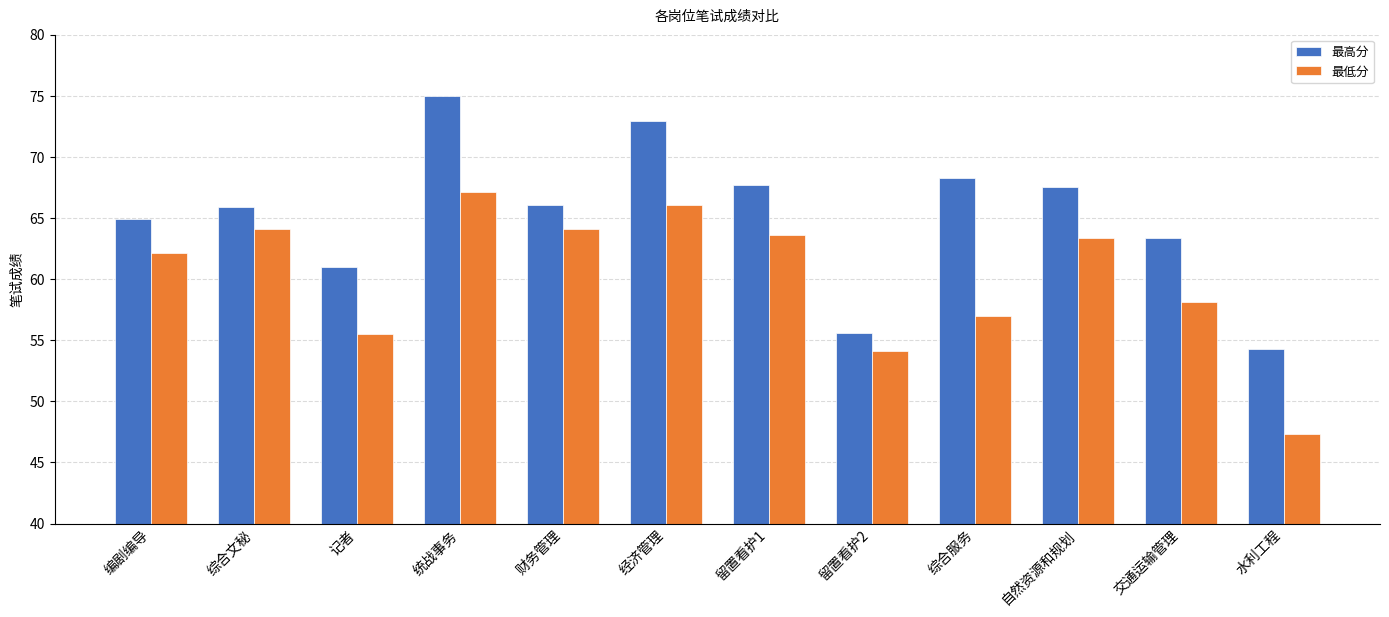

At 记者, list the series in order from largest to smallest.

最高分, 最低分